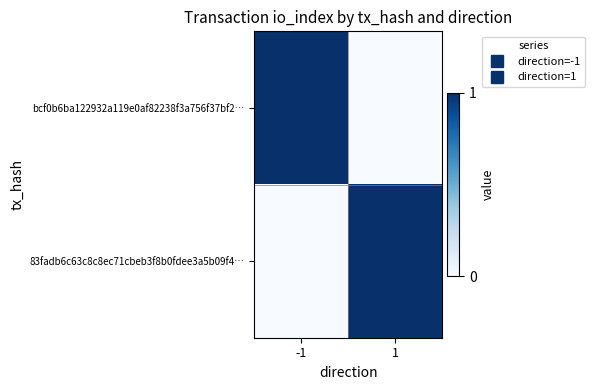

List the series in order of their peak value, lowest first.

bcf0b6ba122932a119e0af82238f3a756f37bf2…, 83fadb6c63c8c8ec71cbeb3f8b0fdee3a5b09f4…